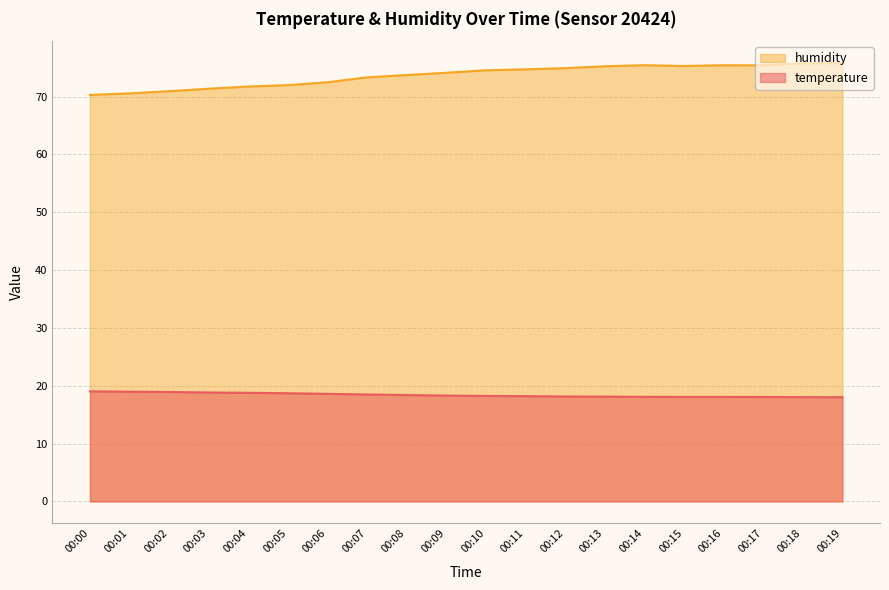

Which category has the lowest value in the humidity series?

00:00